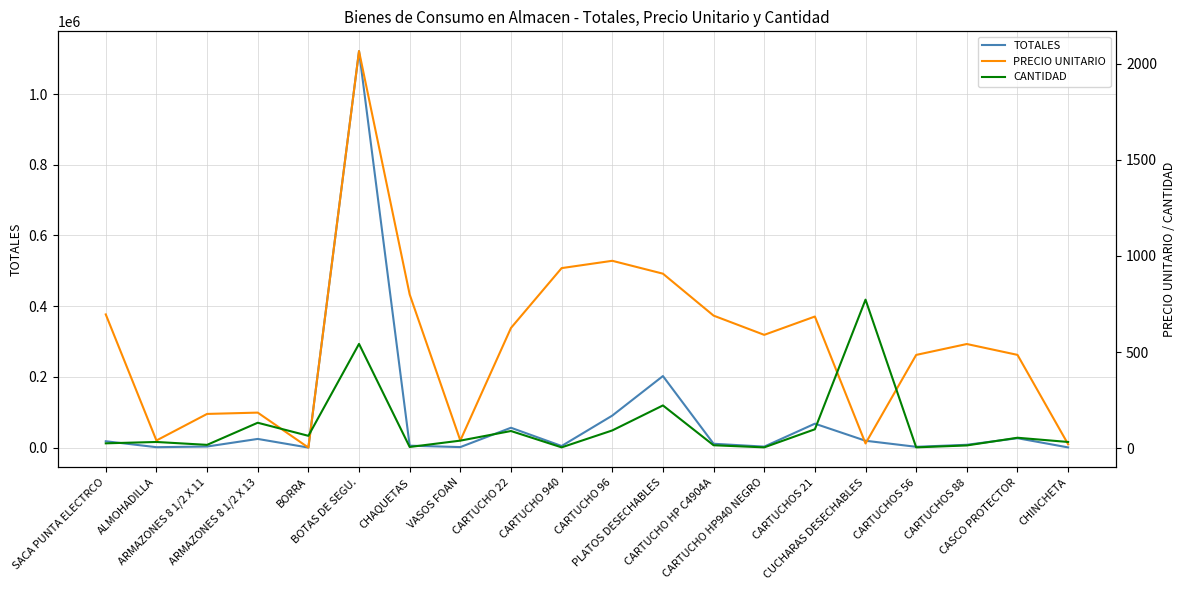

Reading right to left, transcribe all the data shown in this chart.

TOTALES: 699.3	26721.8	8134.8	2428.2	19564.6	67837.8	2949.8	11039.4	202497.4	90675.0	4685.0	56326.5	1627.2	5600.0	1121295.0	254.2	24696.8	3219.1	1342.4	18101.2
PRECIO UNITARIO: 21.2	485.9	542.3	485.6	25.3	685.2	590.0	690.0	908.1	975.0	937.0	625.9	40.7	800.0	2065.0	3.9	185.7	178.8	40.7	696.2
CANTIDAD: 33.0	55.0	15.0	5.0	773.0	99.0	5.0	16.0	223.0	93.0	5.0	90.0	40.0	7.0	543.0	65.0	133.0	18.0	33.0	26.0